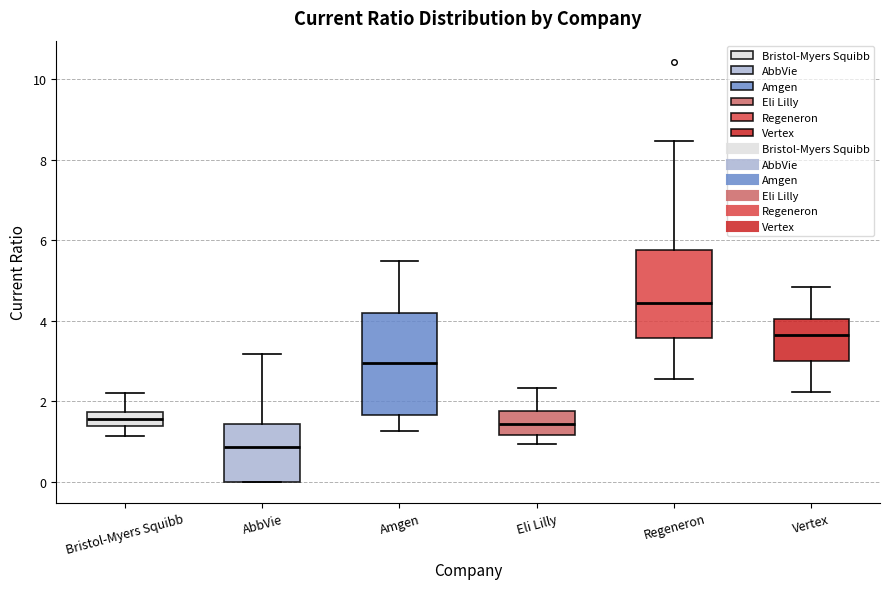

Reading left to right, read every box against the y-axis: the position of its median line, the range the box covers, and the ends of its whiskers. The values are not printed on the chart, so give them approximately, as read against the axis.

Bristol-Myers Squibb: median 1.6, box 1.4 to 1.8, whiskers 1.2 to 2.2
AbbVie: median 0.8, box 0.0 to 1.4, whiskers 0.0 to 3.2
Amgen: median 3.0, box 1.6 to 4.2, whiskers 1.2 to 5.4
Eli Lilly: median 1.4, box 1.2 to 1.8, whiskers 1.0 to 2.4
Regeneron: median 4.4, box 3.6 to 5.8, whiskers 2.6 to 8.4
Vertex: median 3.6, box 3.0 to 4.0, whiskers 2.2 to 4.8